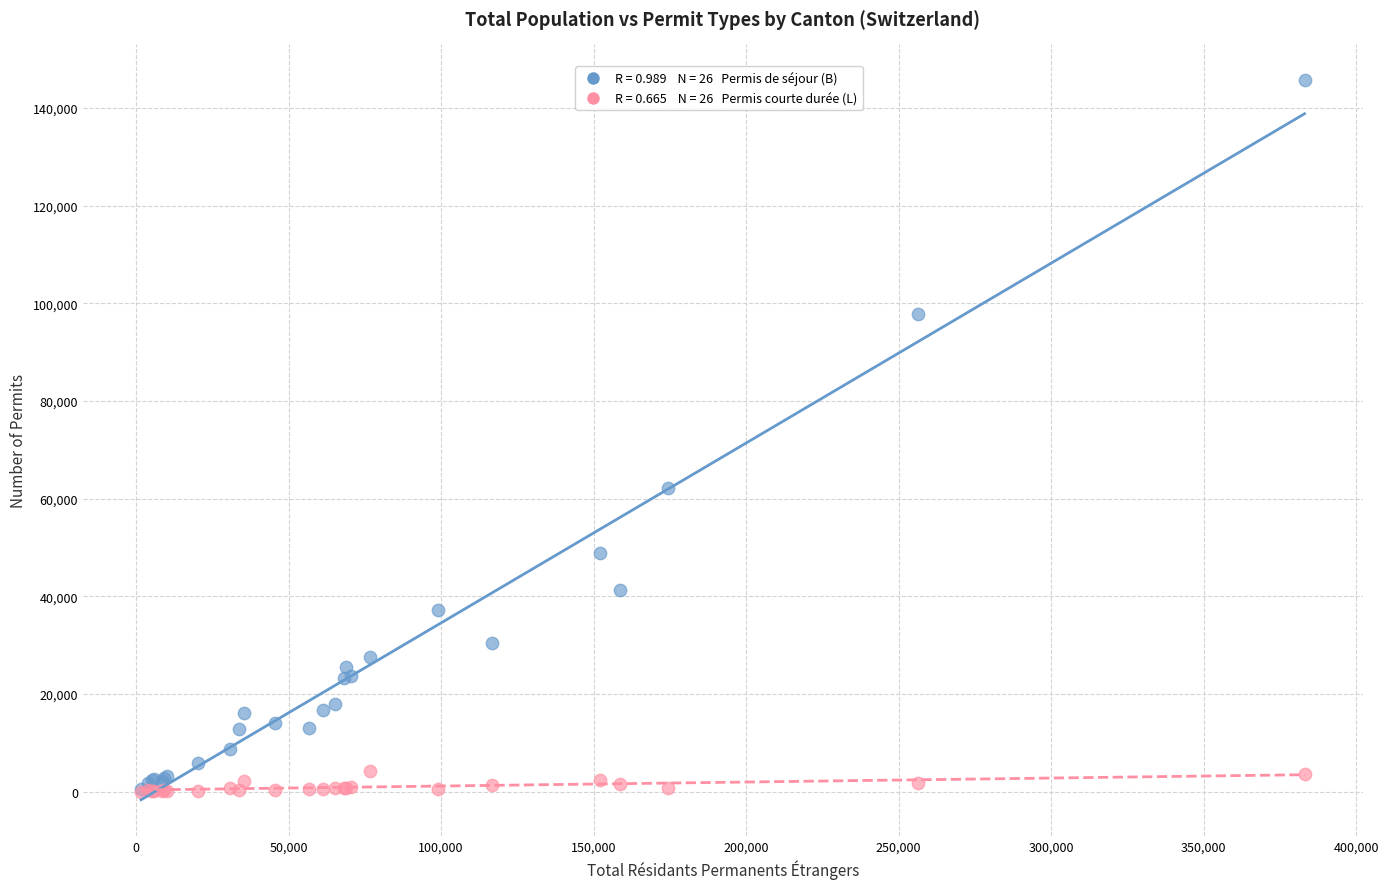

Across all series, what Y value is closest to 72842?

62232